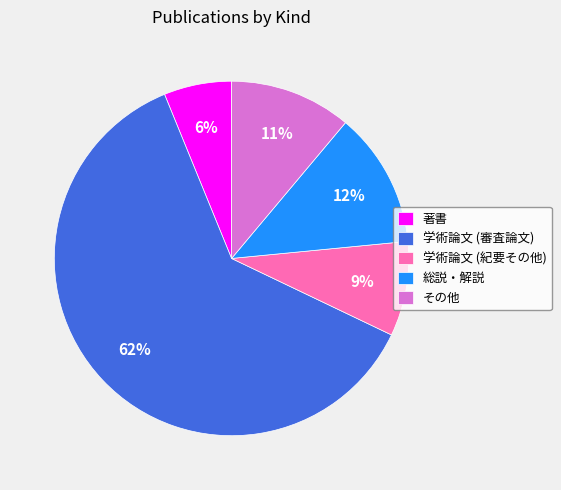

How many slices are in this pie chart?

5